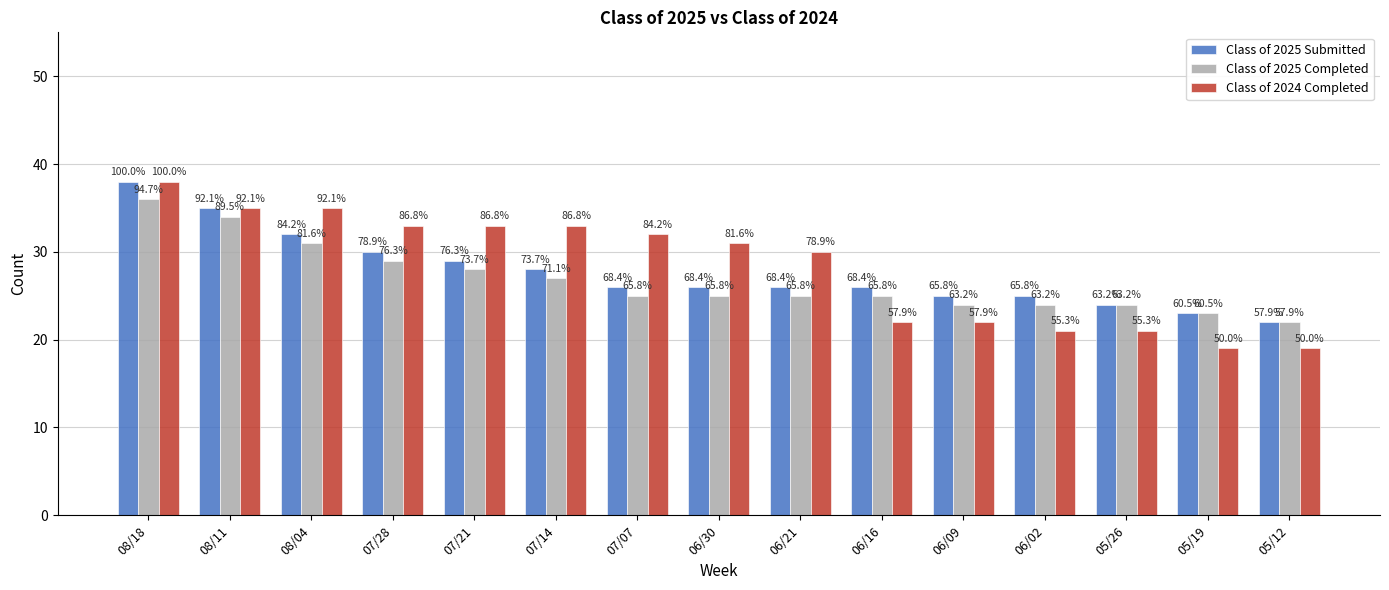

Rank the series by their average value, from lowest to highest.

Class of 2025 Completed, Class of 2025 Submitted, Class of 2024 Completed